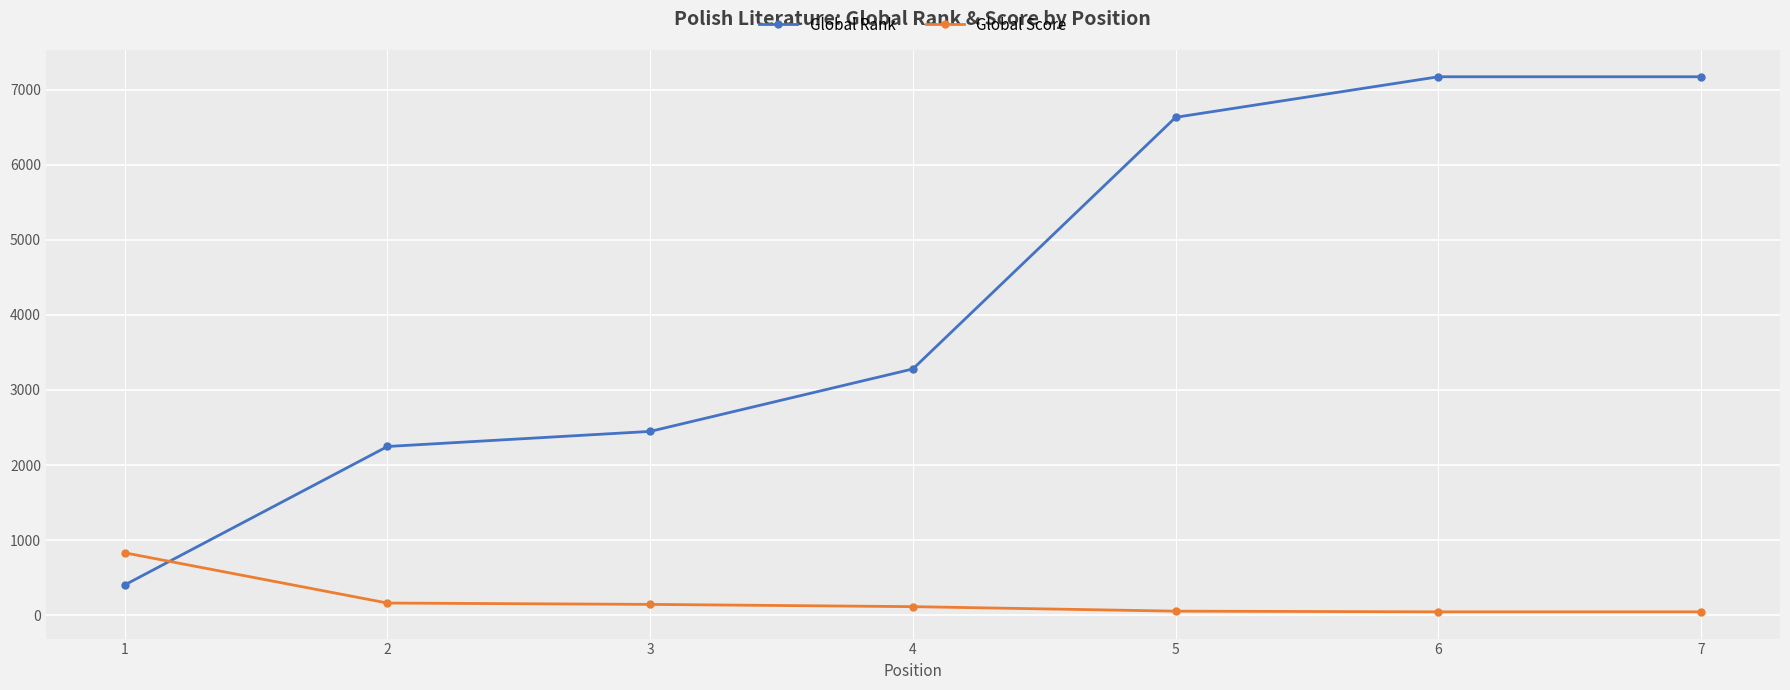

What is the value of the Global Rank point at the 5th from the left?

6631